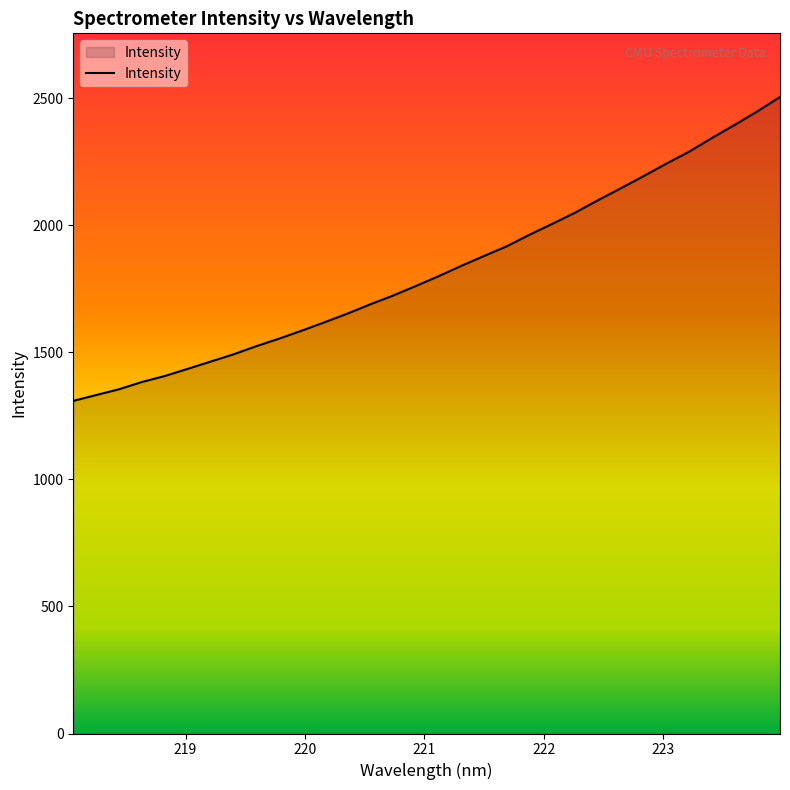

True or false: the data has more than 0 interior local peaks.

False